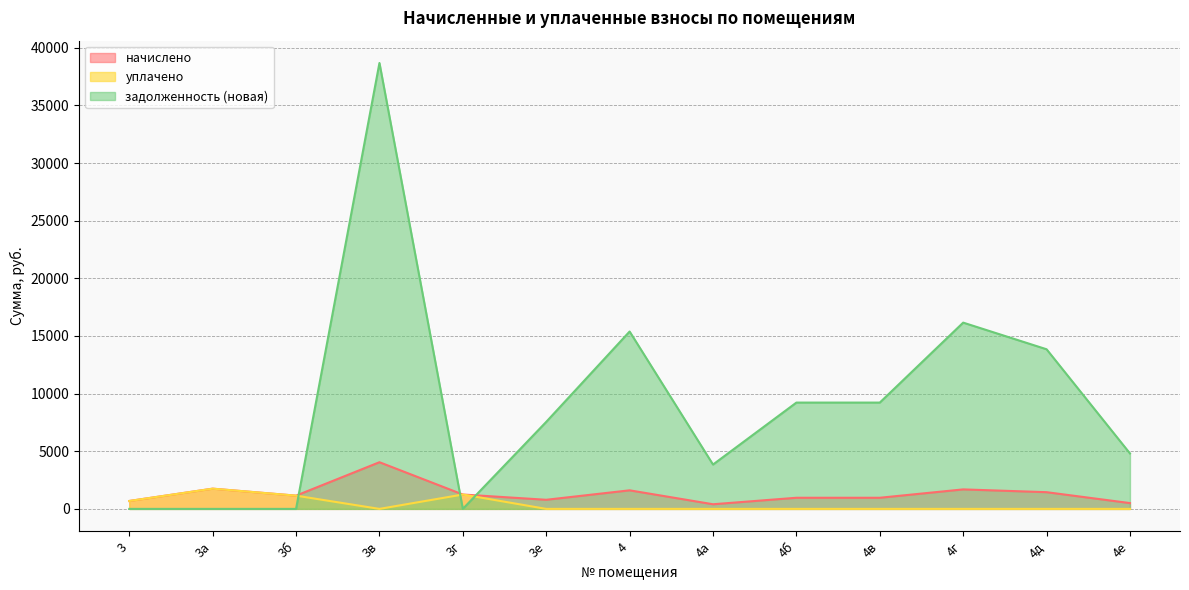

At how many categories does at least one series exceed 19200?

1